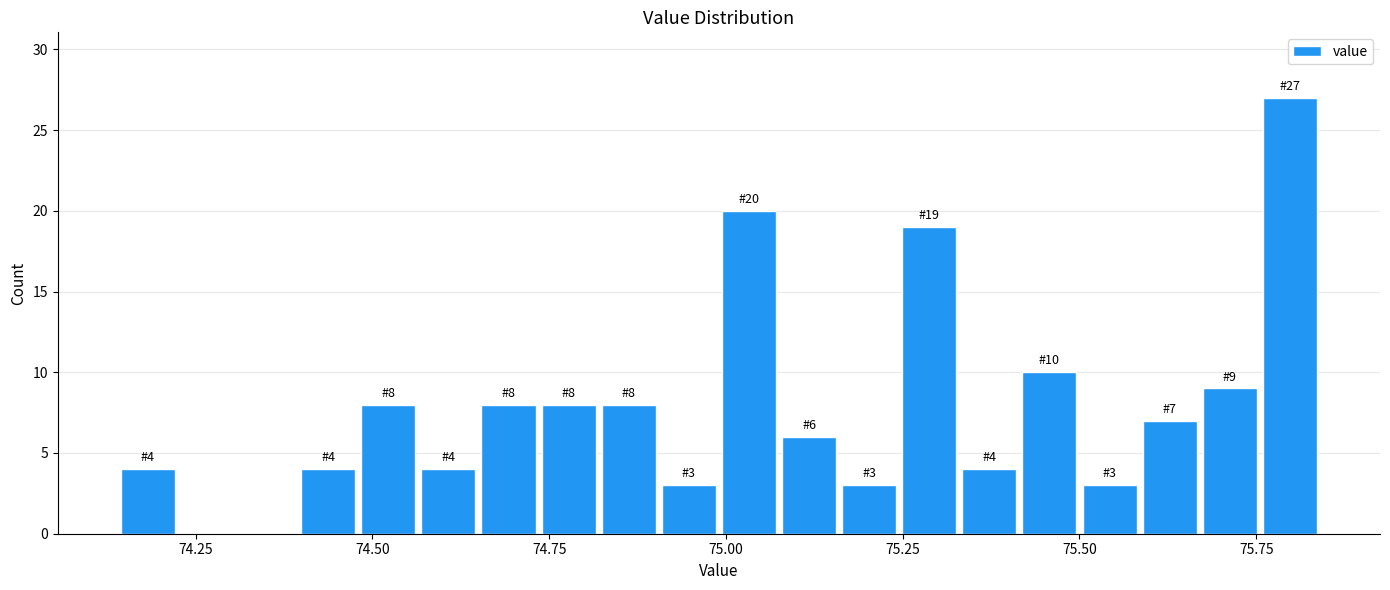

Read against the x-axis, roughly where is the centre of the tallest bar?

75.80